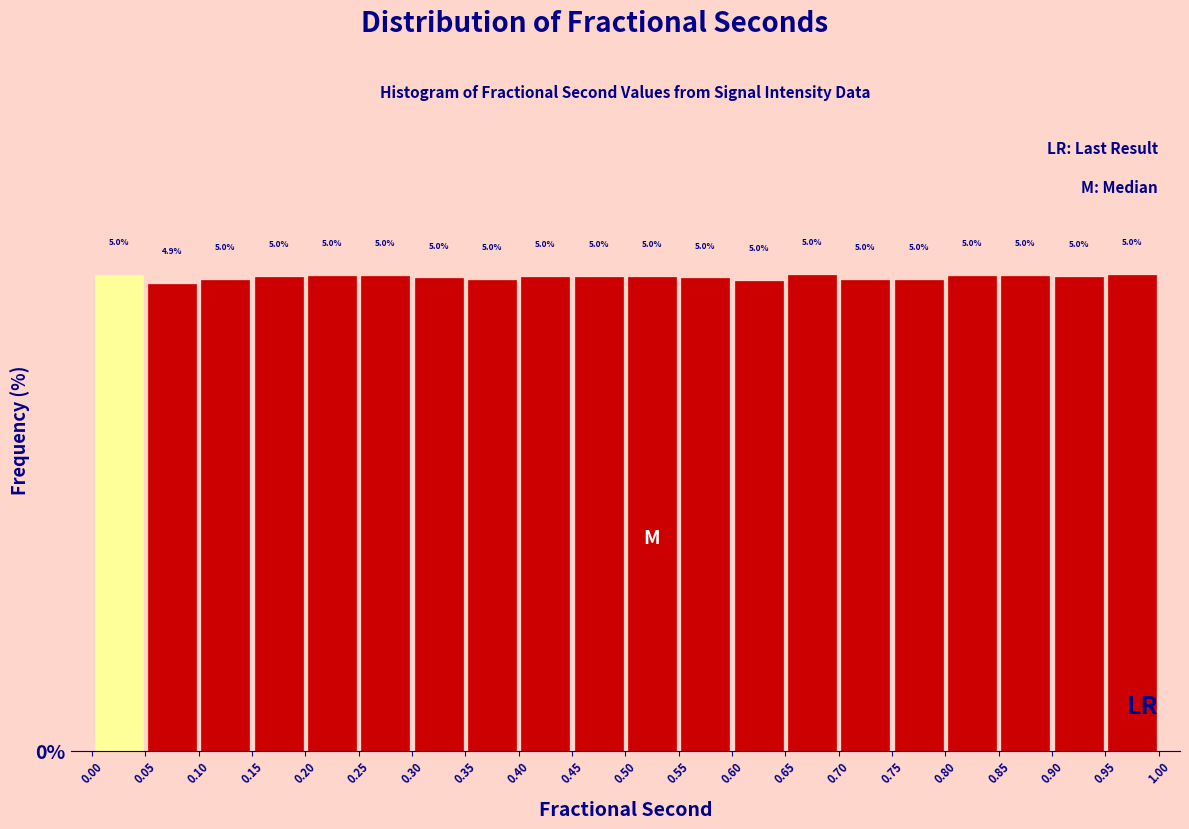

Reading left to right, transcribe this chart: for each bar, give the range it covers on the x-axis and its height.

0.00 to 0.05: 5.0
0.05 to 0.10: 4.9
0.10 to 0.15: 5.0
0.15 to 0.20: 5.0
0.20 to 0.25: 5.0
0.25 to 0.30: 5.0
0.30 to 0.35: 5.0
0.35 to 0.40: 5.0
0.40 to 0.45: 5.0
0.45 to 0.50: 5.0
0.50 to 0.55: 5.0
0.55 to 0.60: 5.0
0.60 to 0.65: 5.0
0.65 to 0.70: 5.0
0.70 to 0.75: 5.0
0.75 to 0.80: 5.0
0.80 to 0.85: 5.0
0.85 to 0.90: 5.0
0.90 to 0.95: 5.0
0.95 to 1.00: 5.0